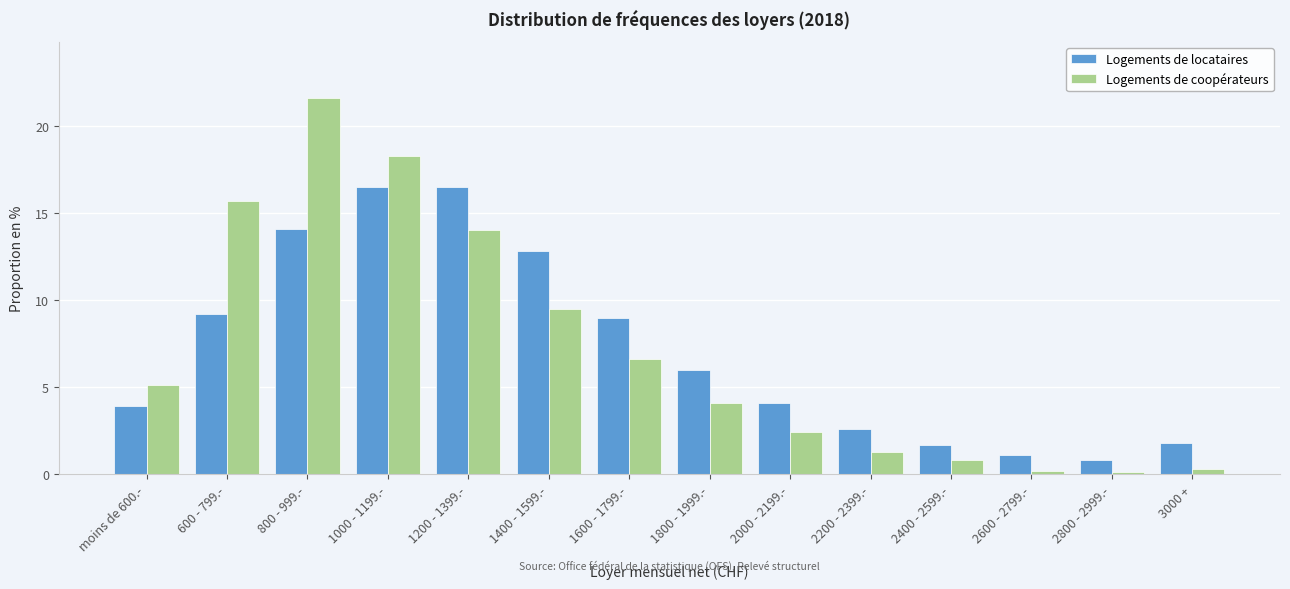

Reading right to left, what are all the values shown in this chart?

Logements de locataires: 1.8	0.8	1.1	1.7	2.6	4.1	6.0	9.0	12.8	16.5	16.5	14.1	9.2	3.9
Logements de coopérateurs: 0.3	0.1	0.2	0.8	1.3	2.4	4.1	6.6	9.5	14.0	18.3	21.6	15.7	5.1